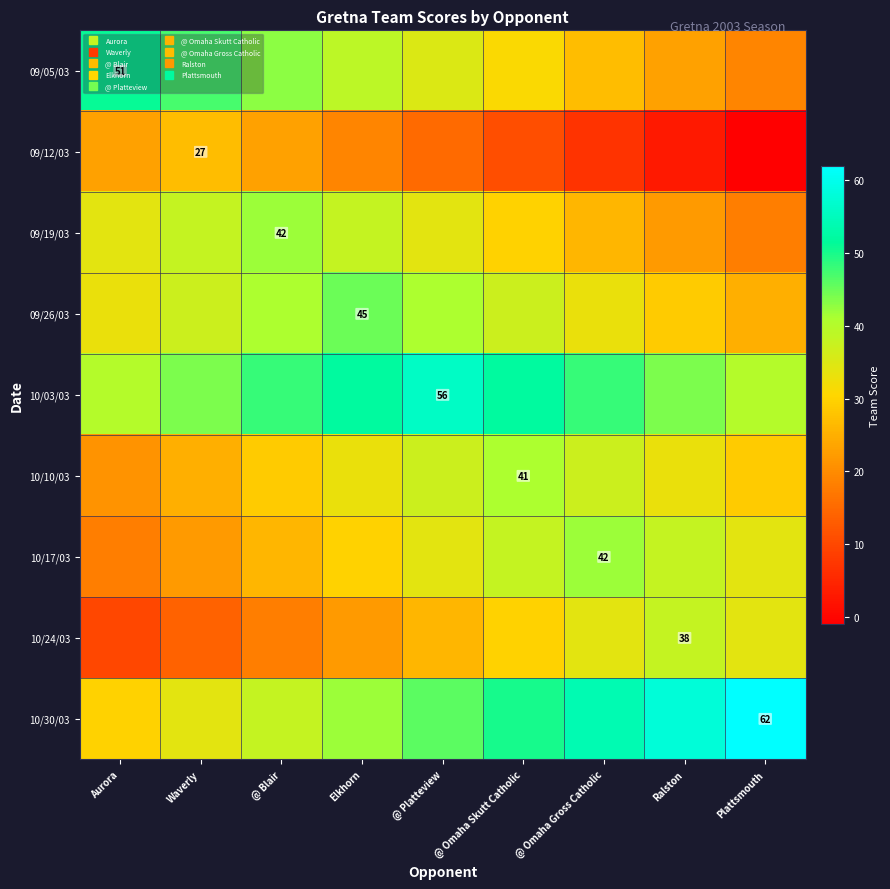

Count the 09/05/03 values in the range 27 to 43.

5